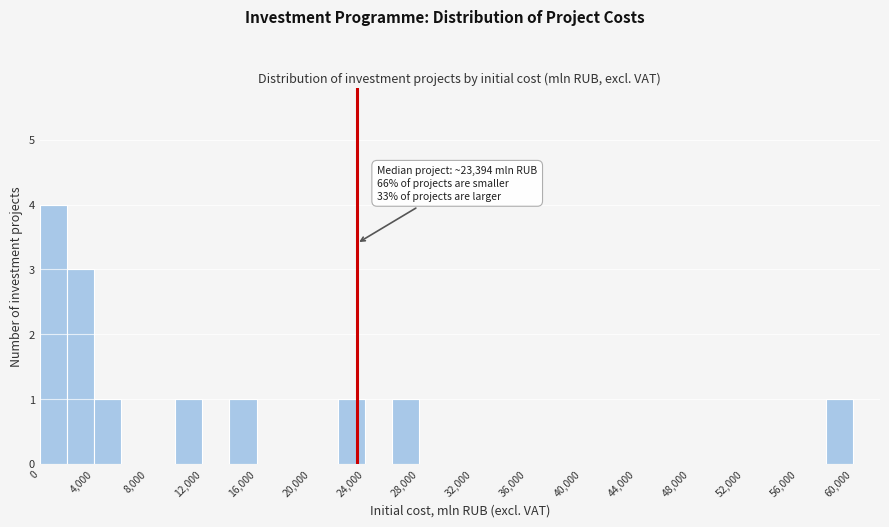

Over which range of the x-axis is the bar tallest?

0 to 2000